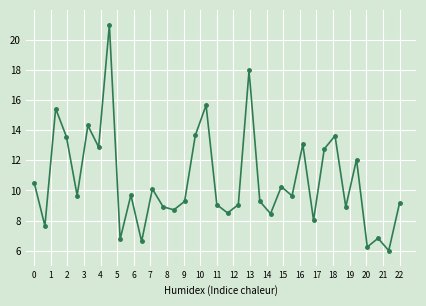

What is the smallest value displayed?

6.0